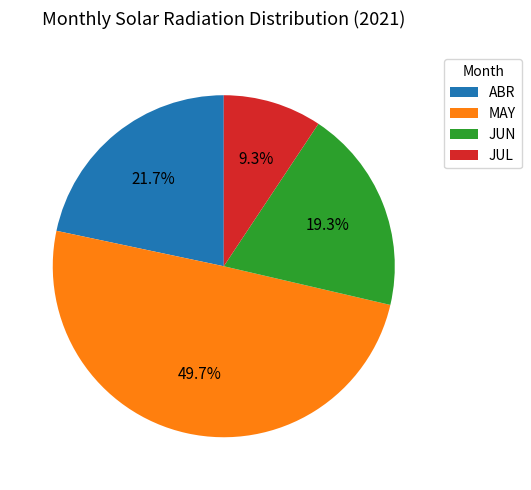

Between ABR and JUL, which is larger?

ABR